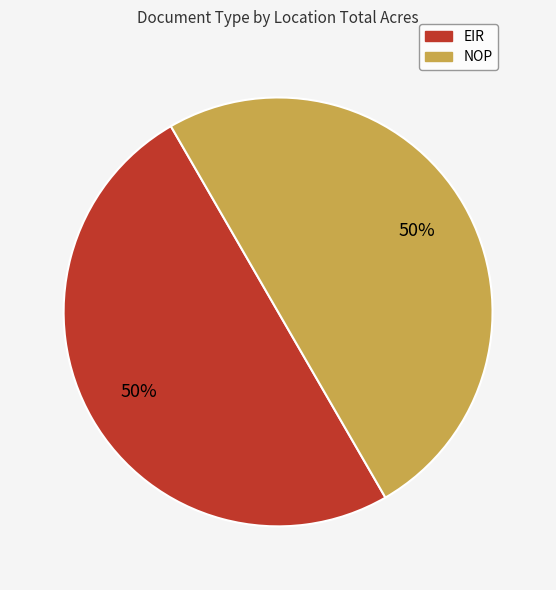

Is the sum of NOP and EIR greater than half?

Yes